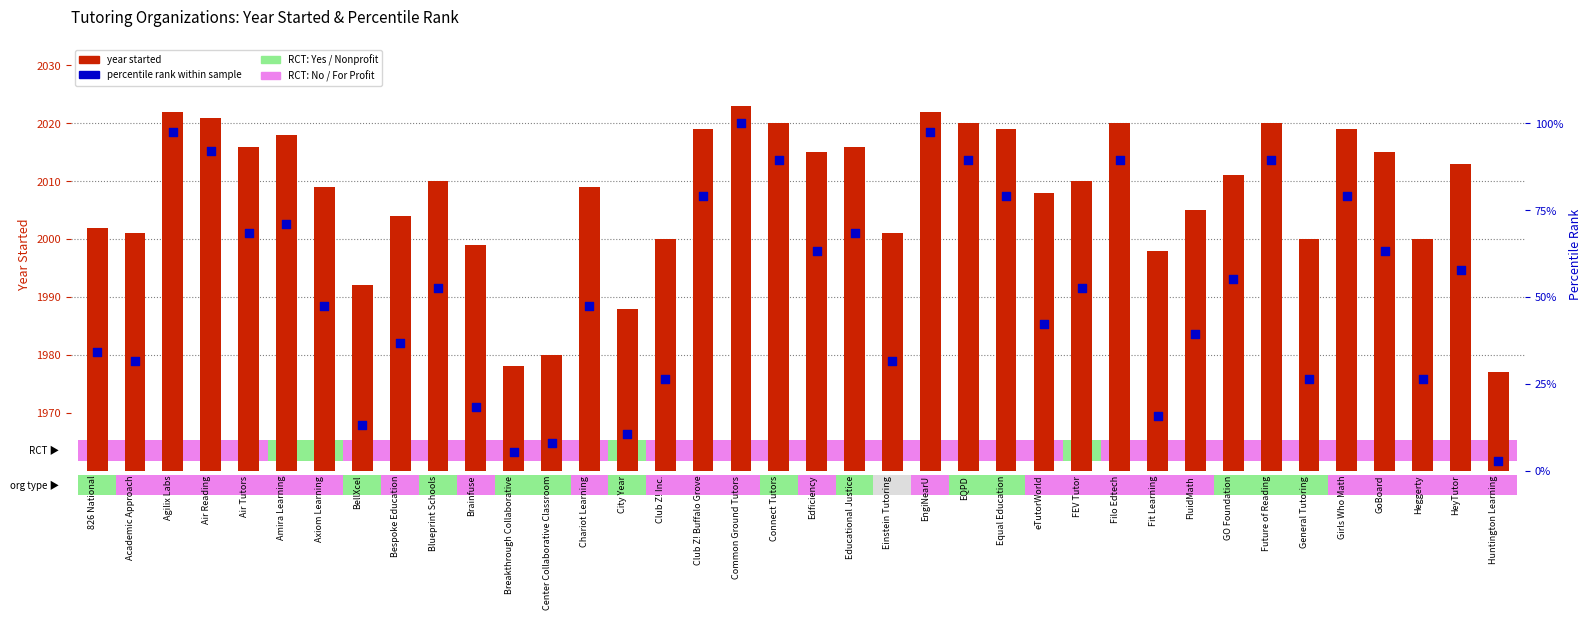

What is the total value across all series at Educational Justice?

2084.4